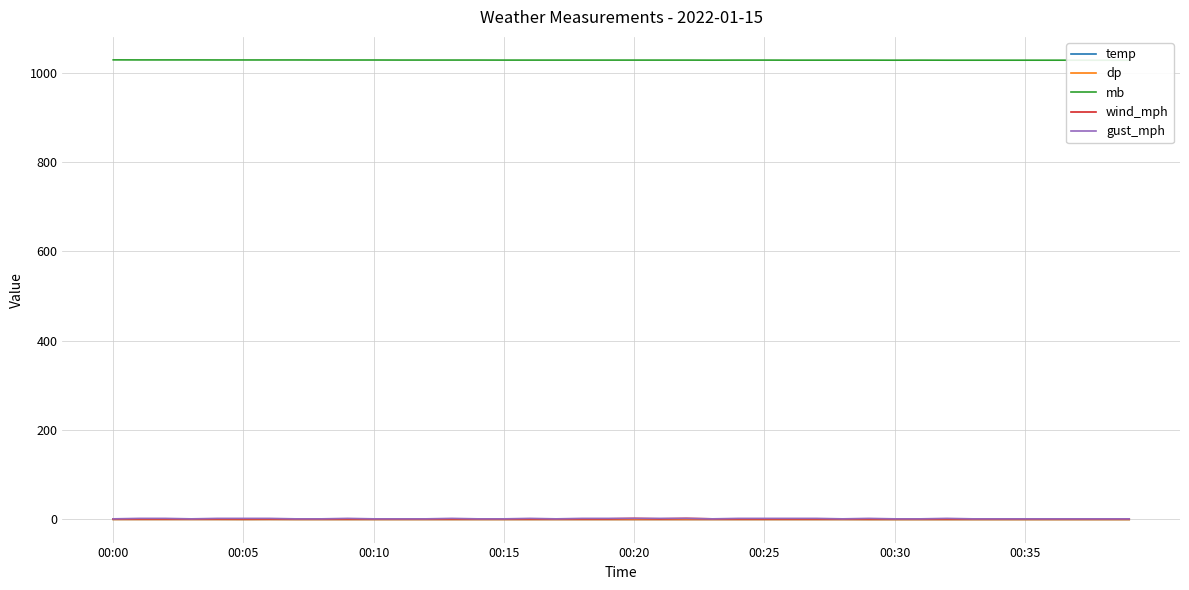

True or false: gust_mph and wind_mph intersect in this chart.

False